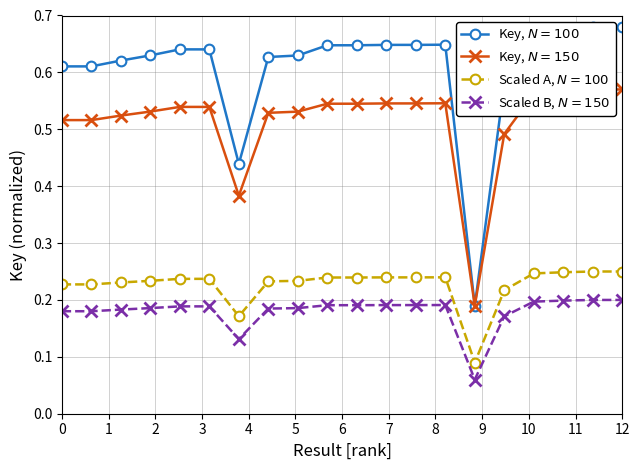

True or false: Scaled B, $N=150$ and Key, $N=100$ cross at least once.

False